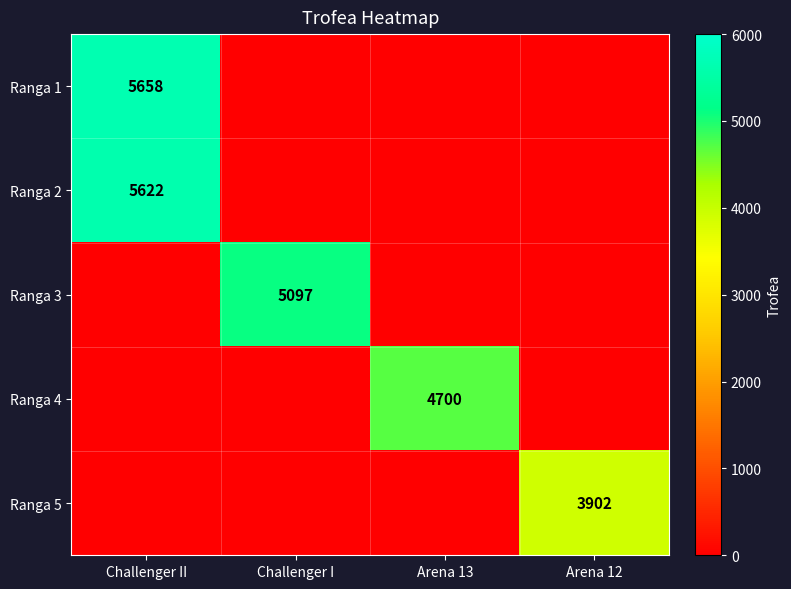

True or false: Ranga 2 has a value of 8217 at Challenger II.

False